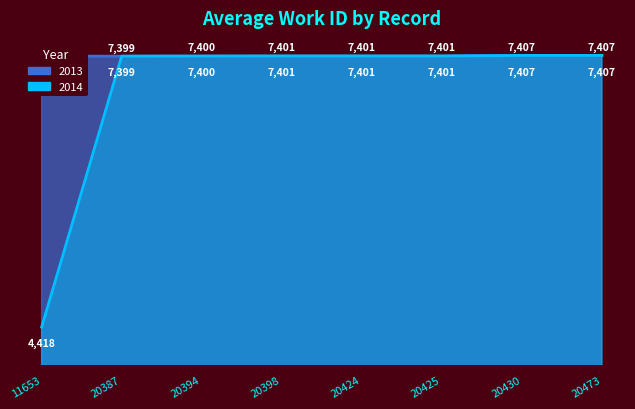

What is the approximate value of work_id_2013 at 20398?

7401